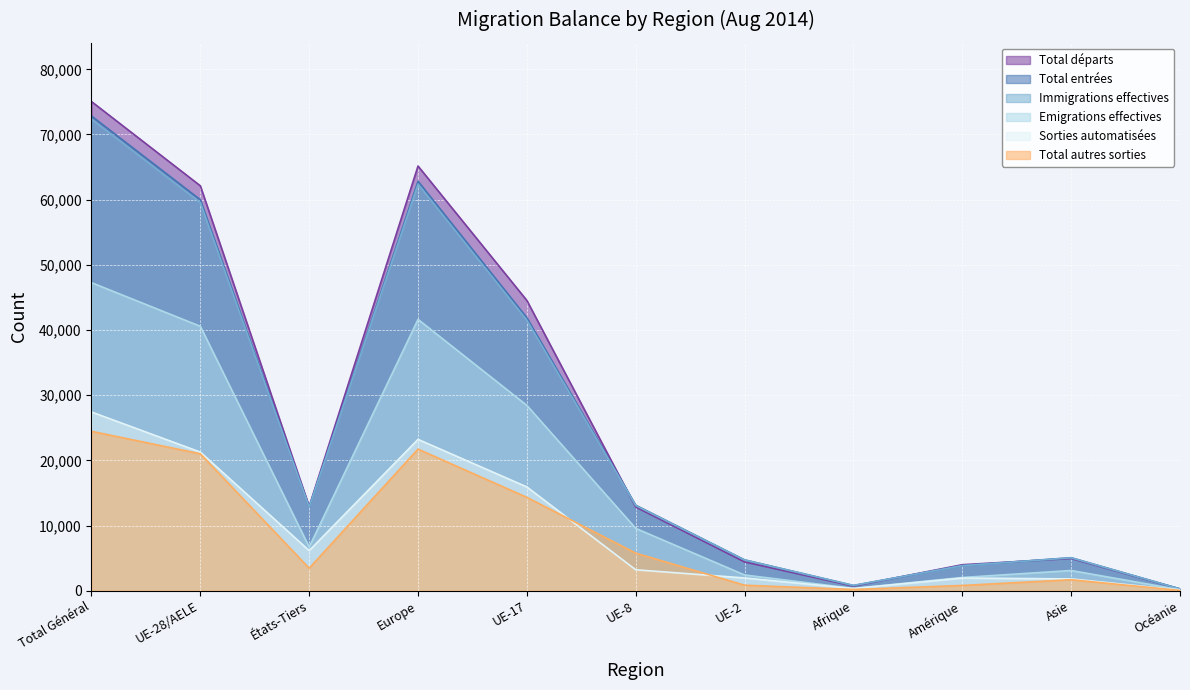

How many data points in Sorties automatisées are less than 3212?

5